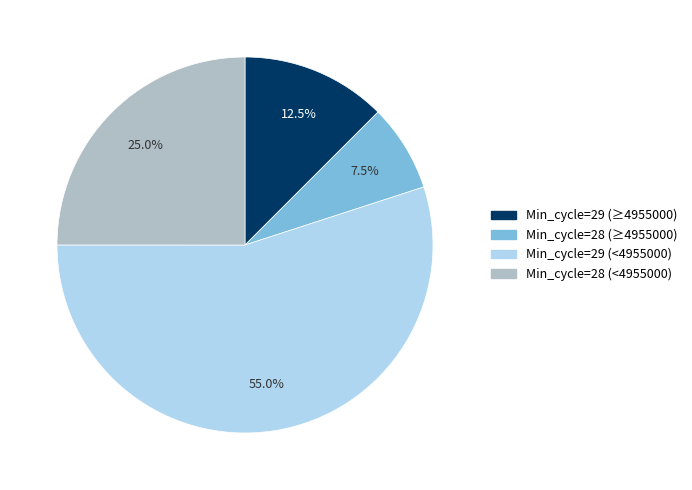

What is the largest slice in the pie chart?

29